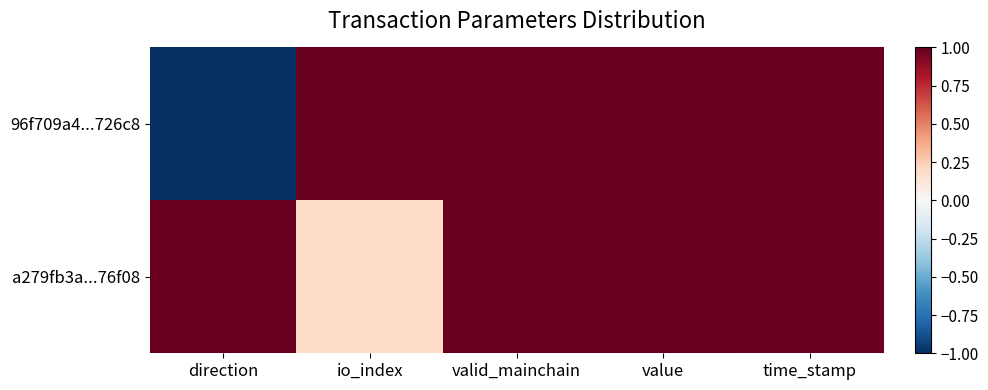

Which series changed the most between io_index and valid_mainchain?

a279fb3a...76f08